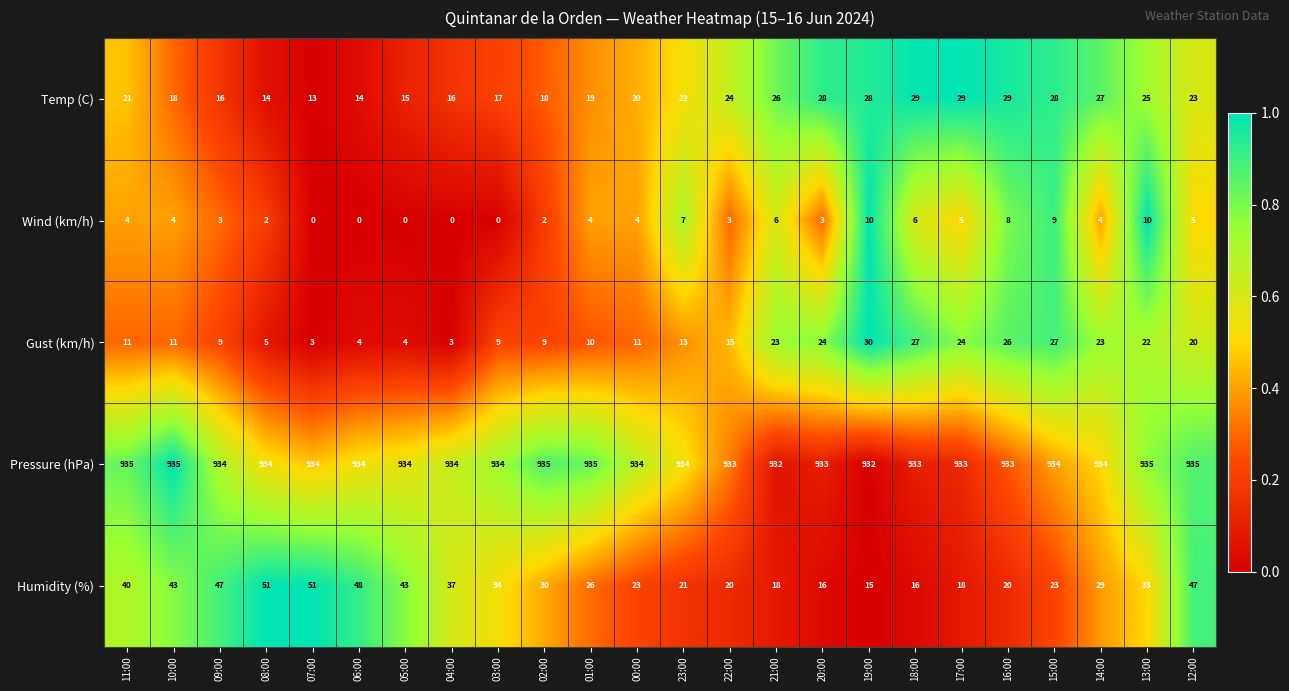

List the series in order of their peak value, highest first.

Pressure (hPa), Humidity (%), Gust (km/h), Temp (C), Wind (km/h)